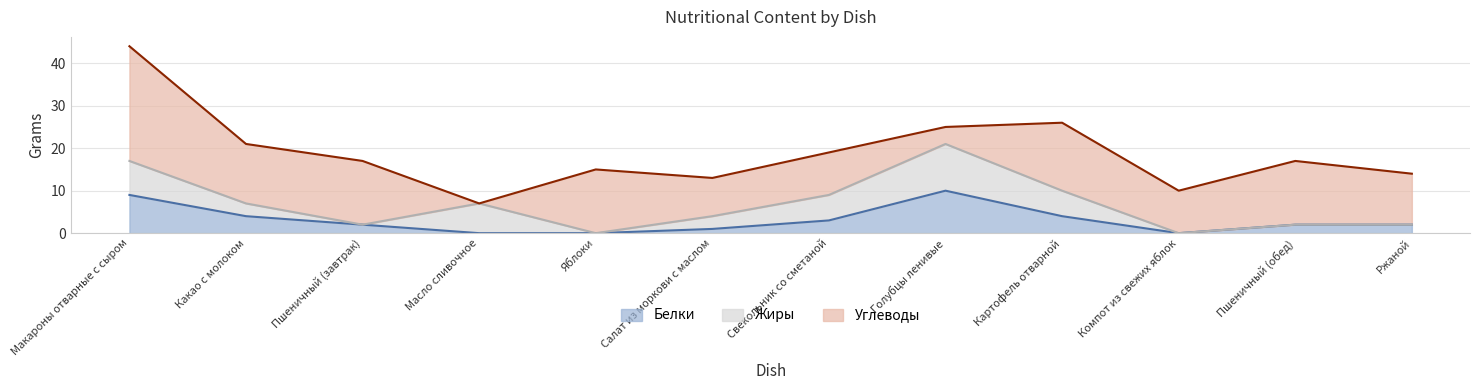

True or false: Углеводы and Белки cross at least once.

True